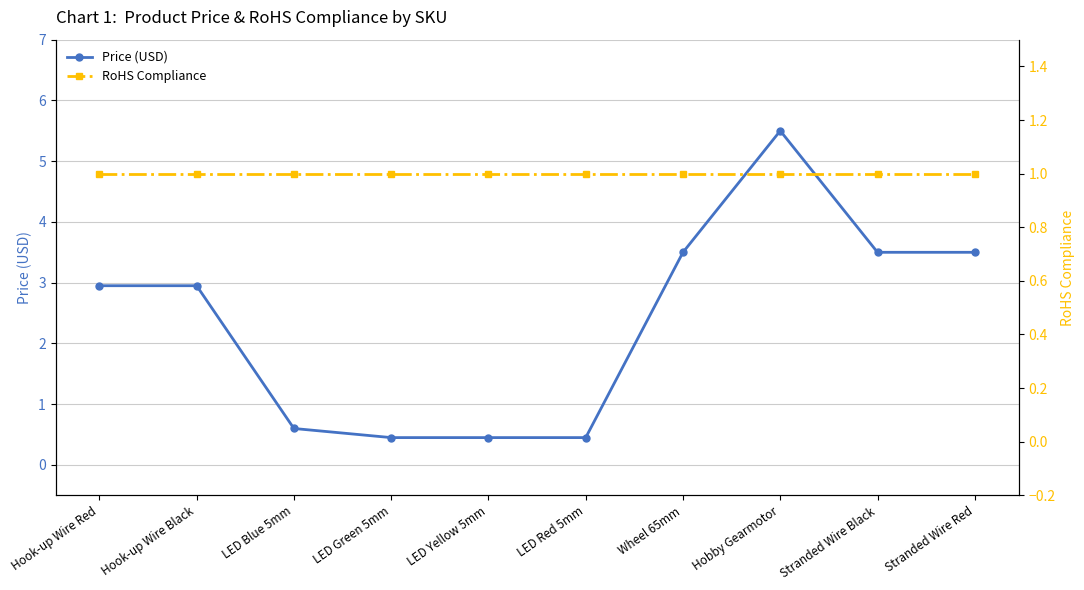

Reading left to right, list all the values displayed in this chart.

Price (USD): 3.0	3.0	0.6	0.5	0.5	0.5	3.5	5.5	3.5	3.5
RoHS Compliance: 1.0	1.0	1.0	1.0	1.0	1.0	1.0	1.0	1.0	1.0